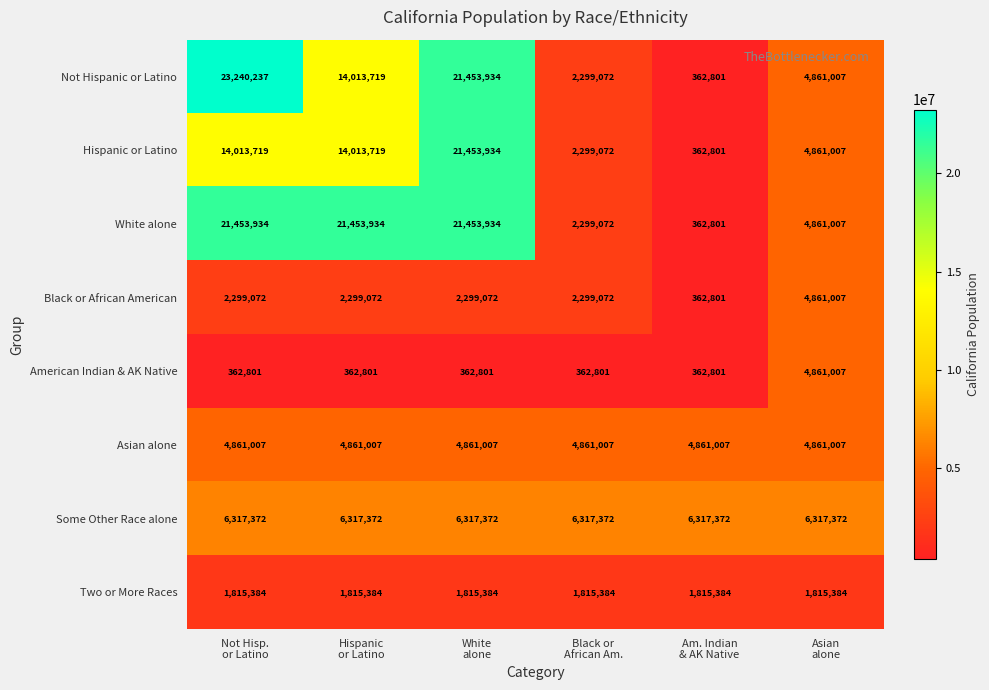

Which series has the largest total across all categories?

White alone